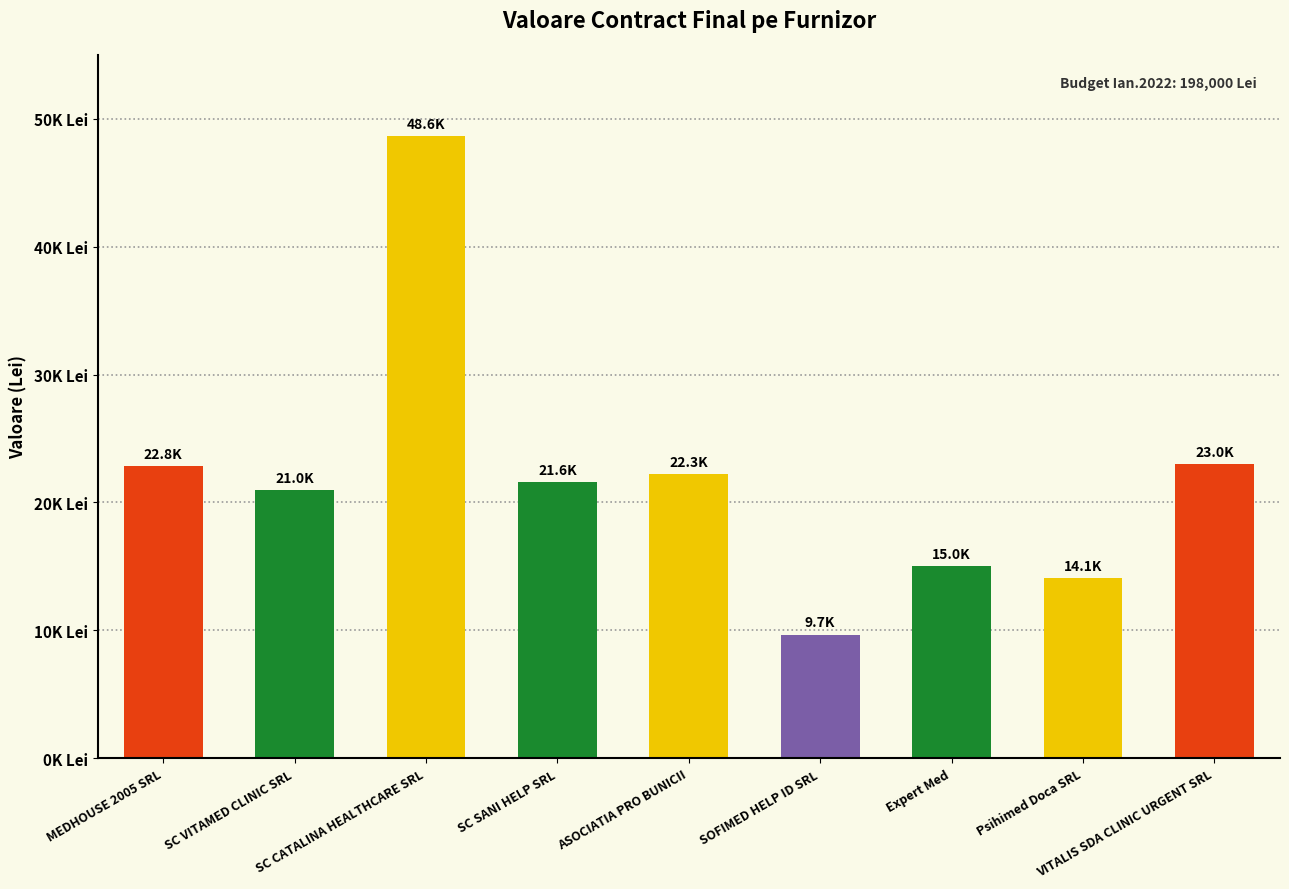

At which label is the value closest to 29147?

VITALIS SDA CLINIC URGENT SRL